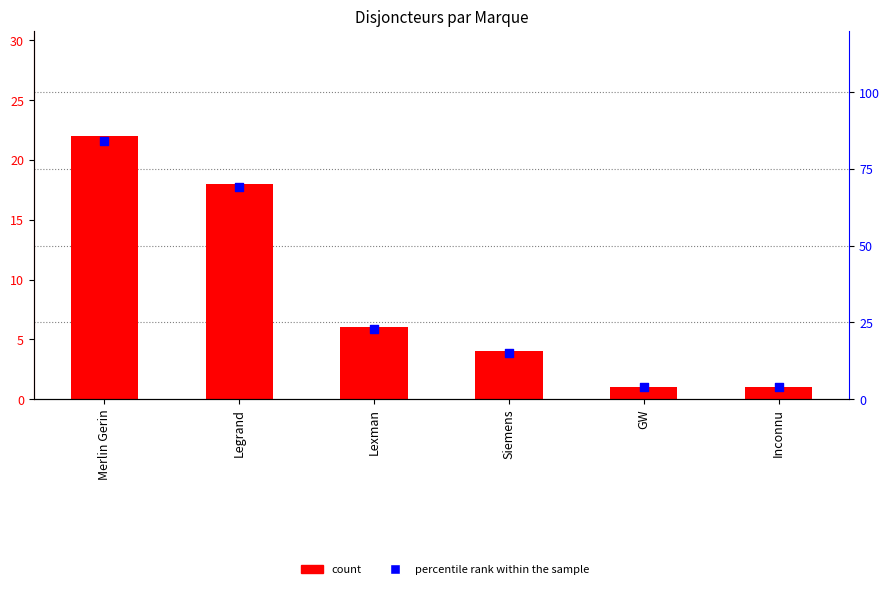

What are all the series names shown in the legend?

count, percentile rank within the sample